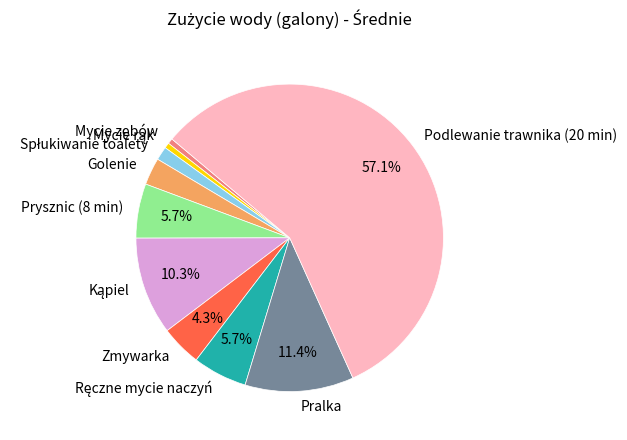

To the nearest percent, what percentage of the pie is Prysznic (8 min)?

6%